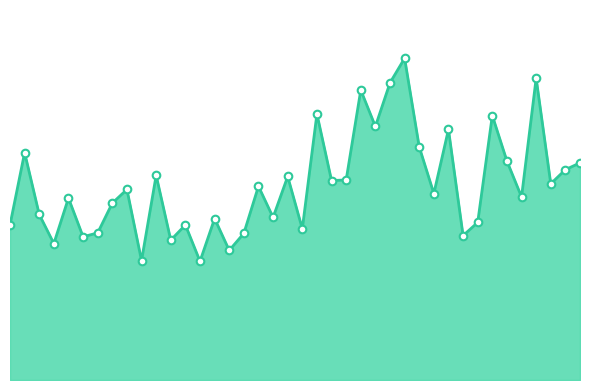

Does the chart have visible grid lines?

No